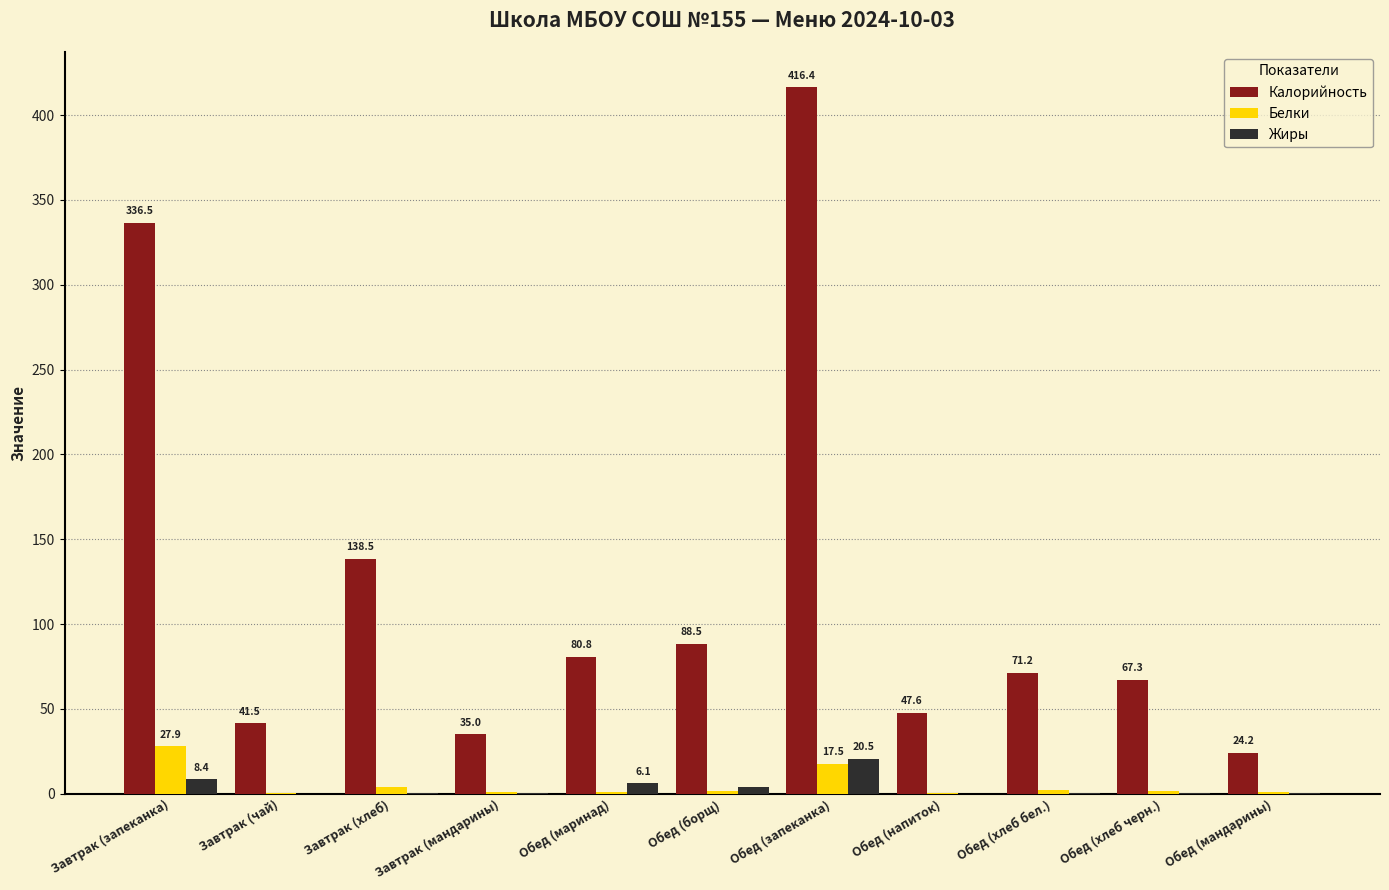

Which series has the largest total across all categories?

Калорийность